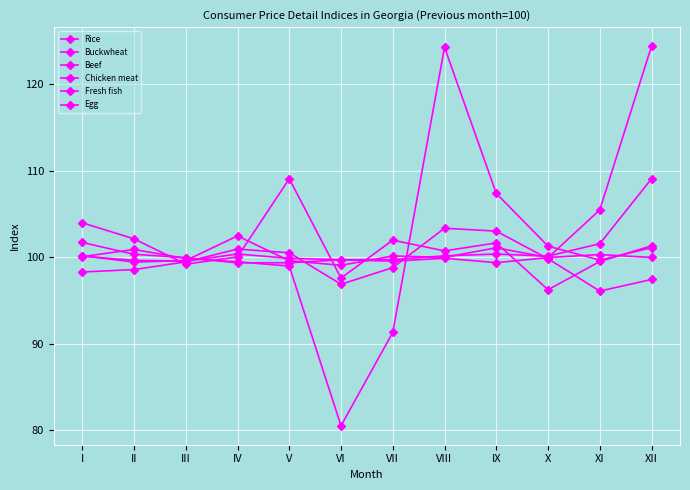

Count the number of categories in the chart.

12